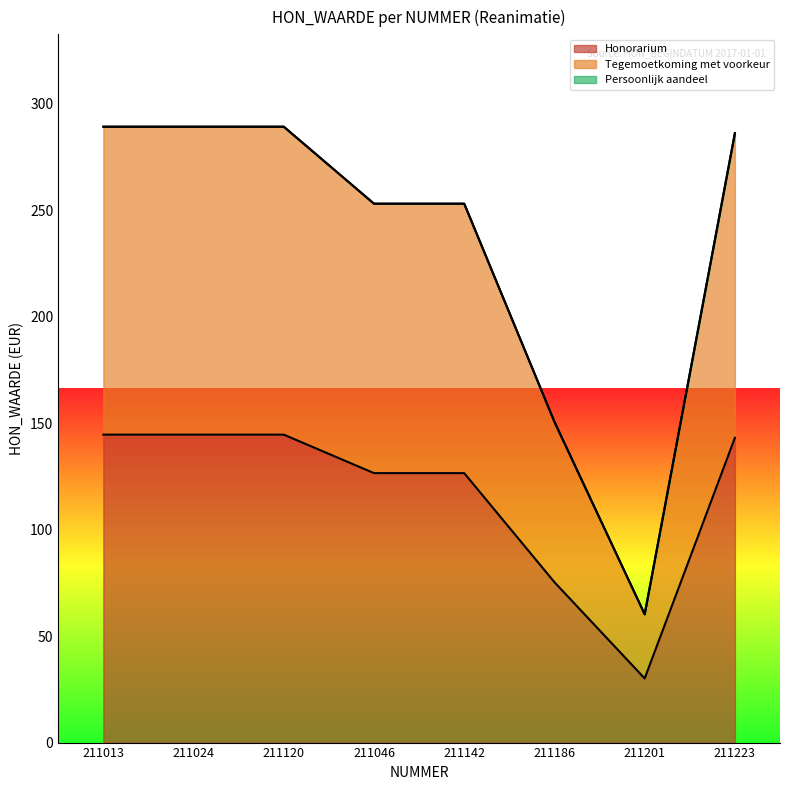

What is the spread (max minus min) of values at 211186?

75.3